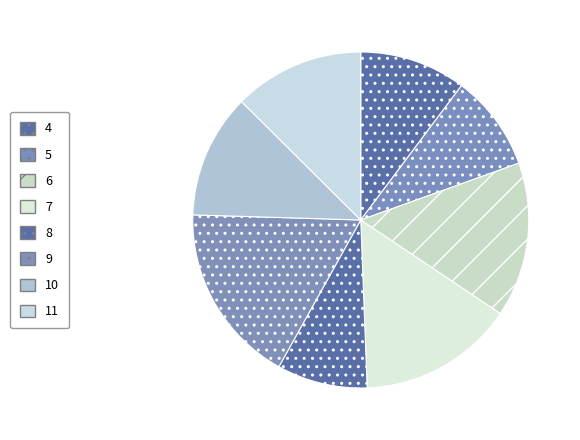

Which has a higher value, 6 or 9?

9